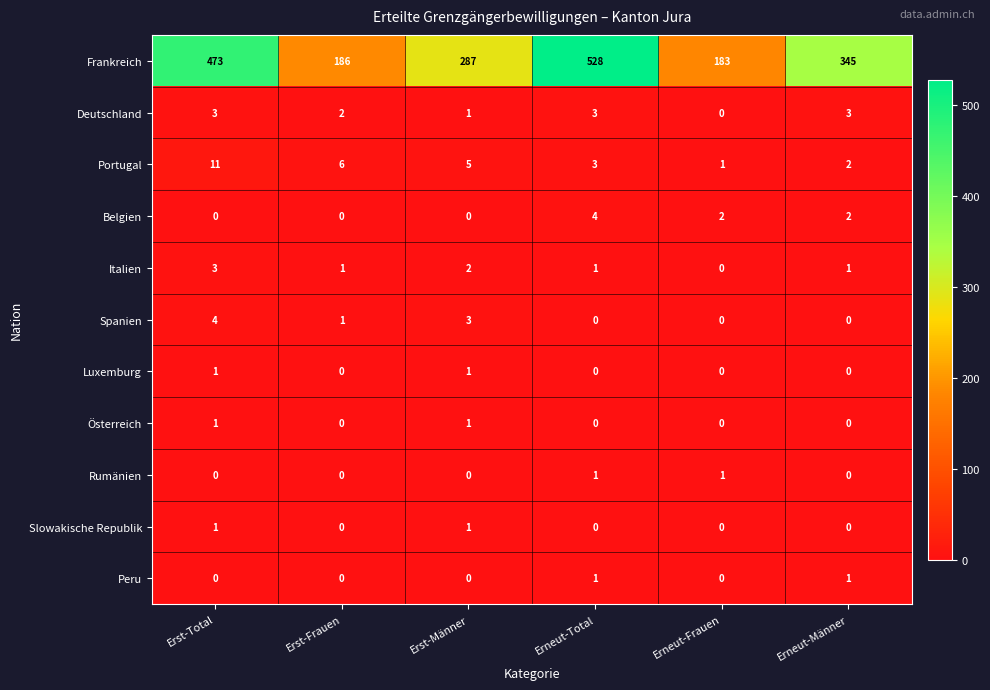

What is the greatest value displayed?

528